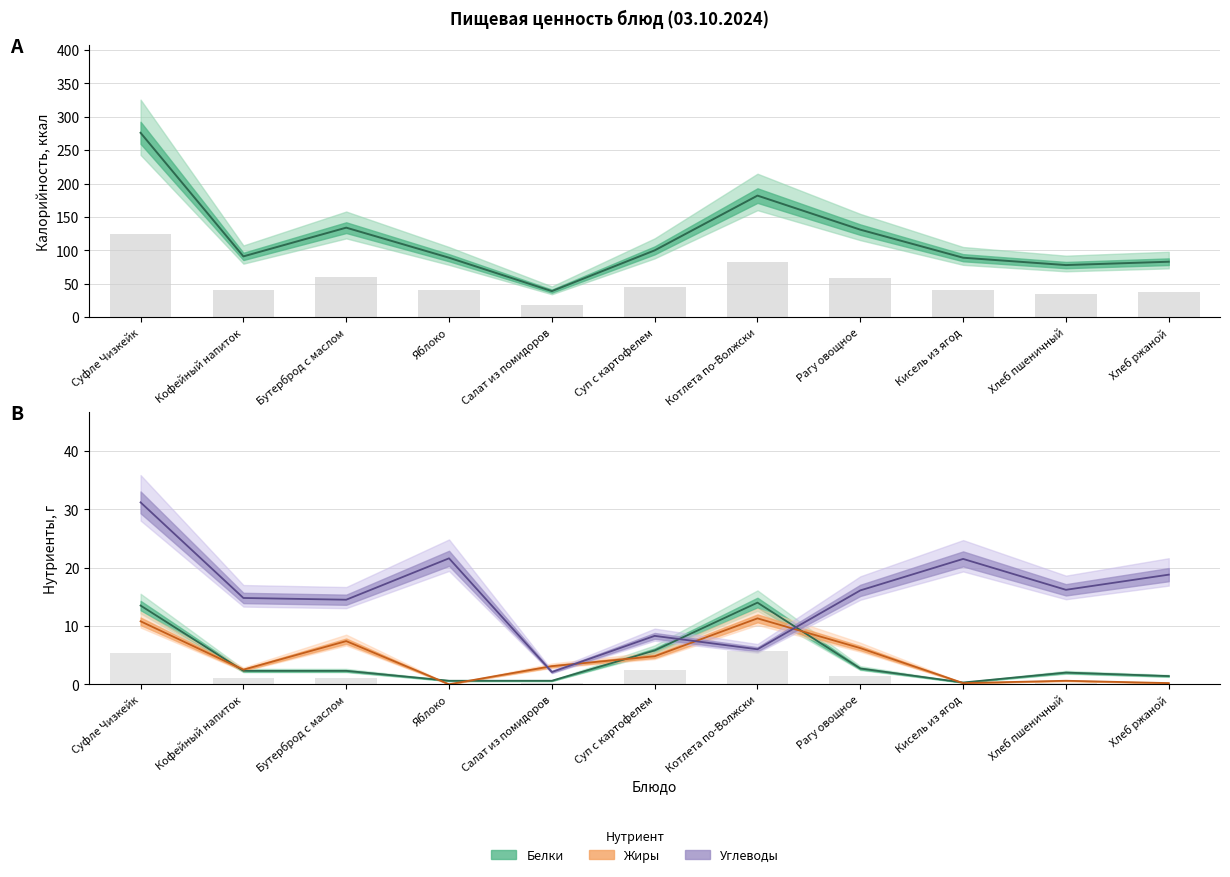

Does the chart contain any negative values?

No